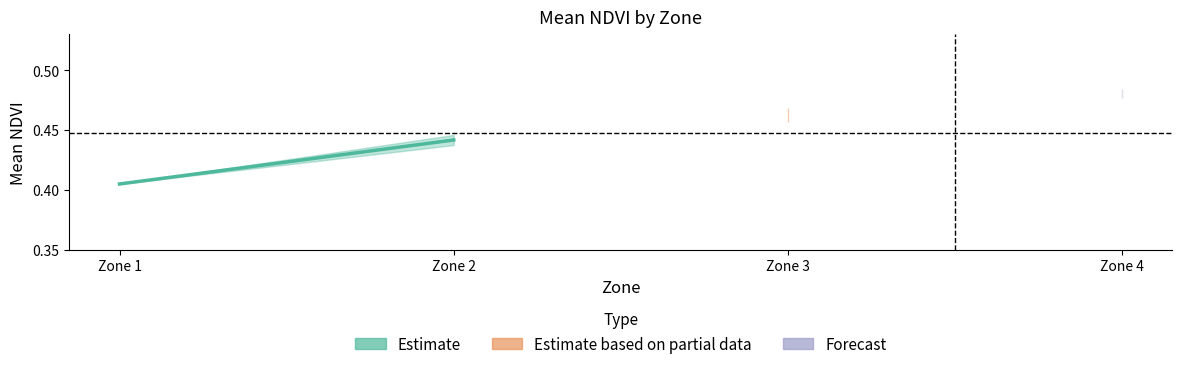

Reading left to right, what are all the values shown in this chart?

0.4	0.4